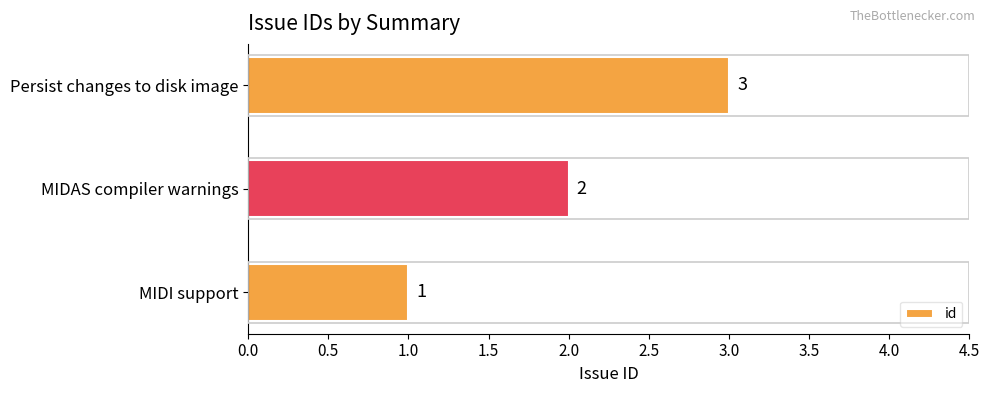

The chart shows a value of 2 at MIDAS compiler warnings. True or false?

True